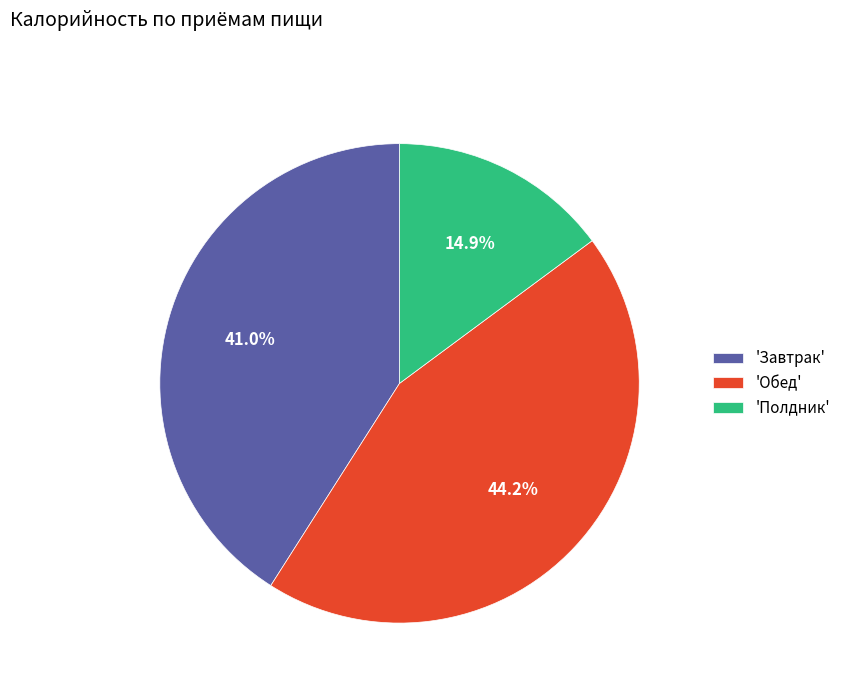

To the nearest percent, what is the difference between the largest and smallest slice percentages?

29%